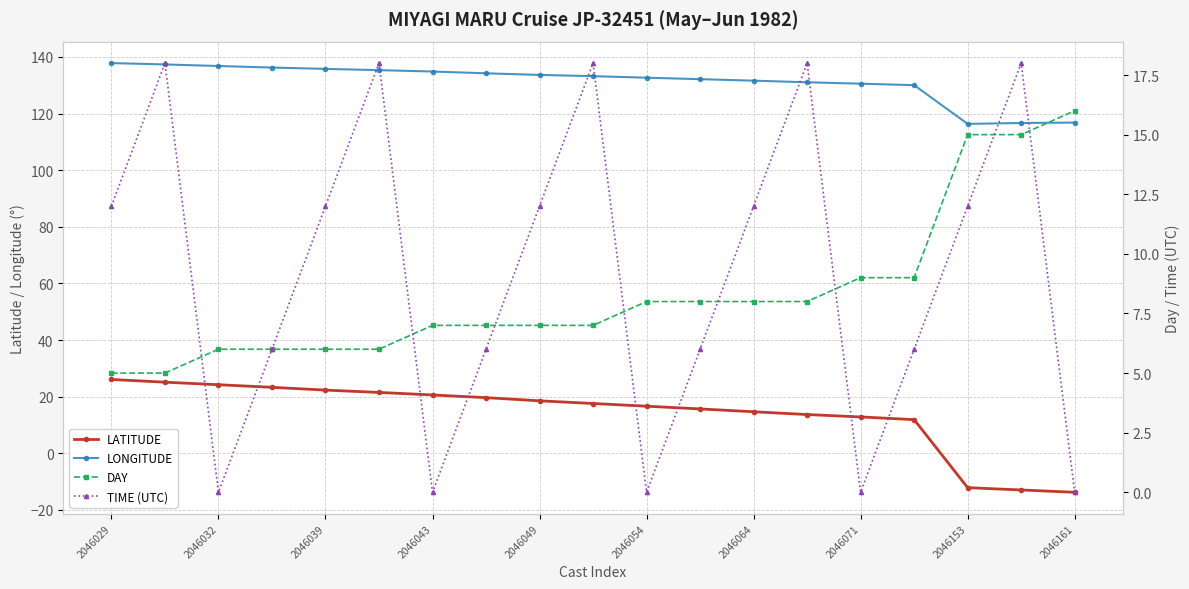

What is the average value of the DAY series?

8.3